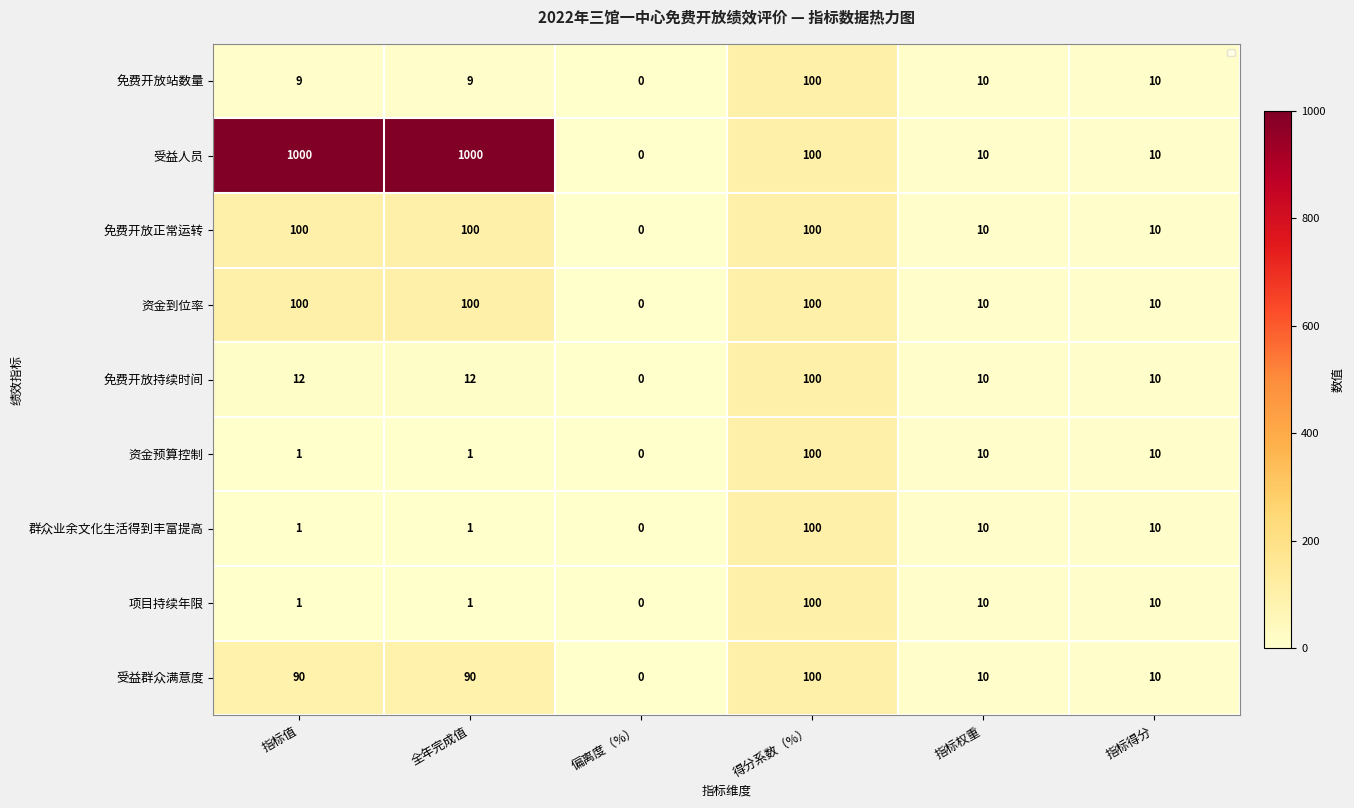

Which label corresponds to the largest value in the chart?

指标值